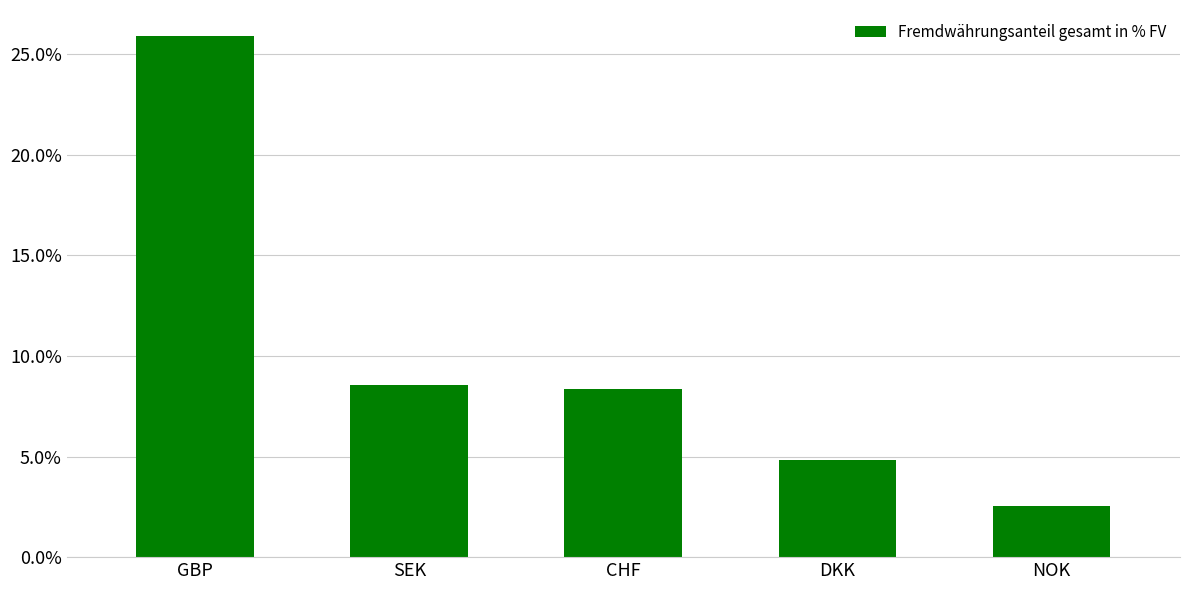

Reading left to right, transcribe all the data shown in this chart.

25.9	8.6	8.4	4.8	2.6